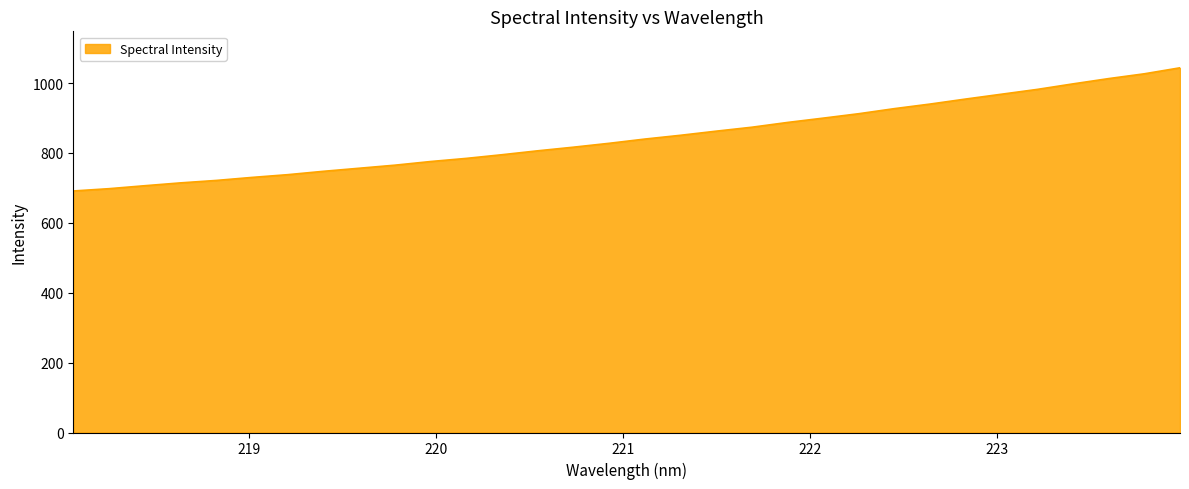

What is the difference between the maximum and minimum values?

352.4